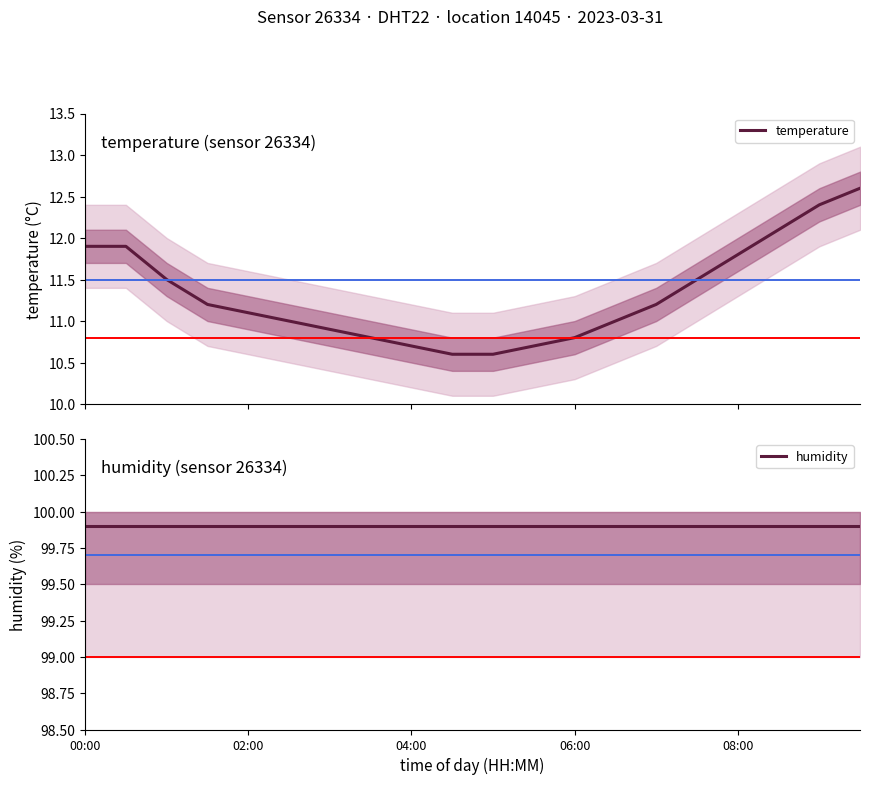

Which series has the largest total across all categories?

humidity